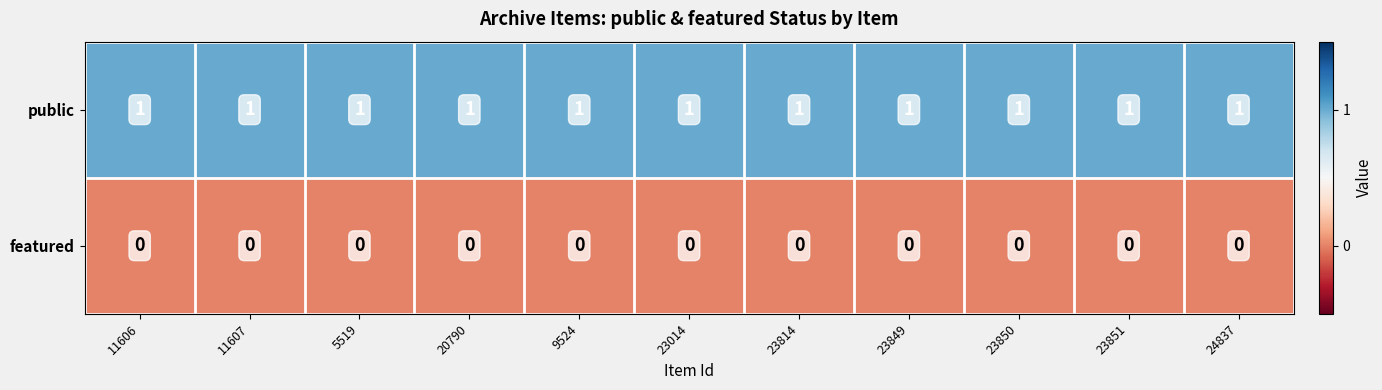

Which series has the largest total across all categories?

public